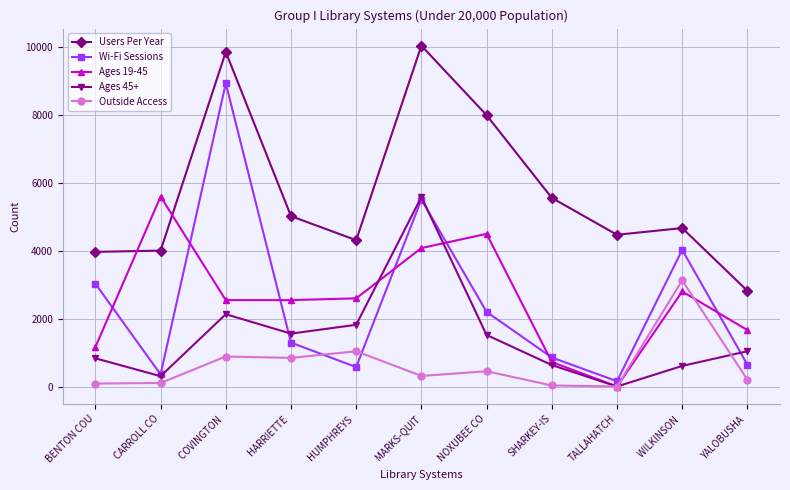

Is it true that Ages 19-45 equals 1096 at WILKINSON ?

False